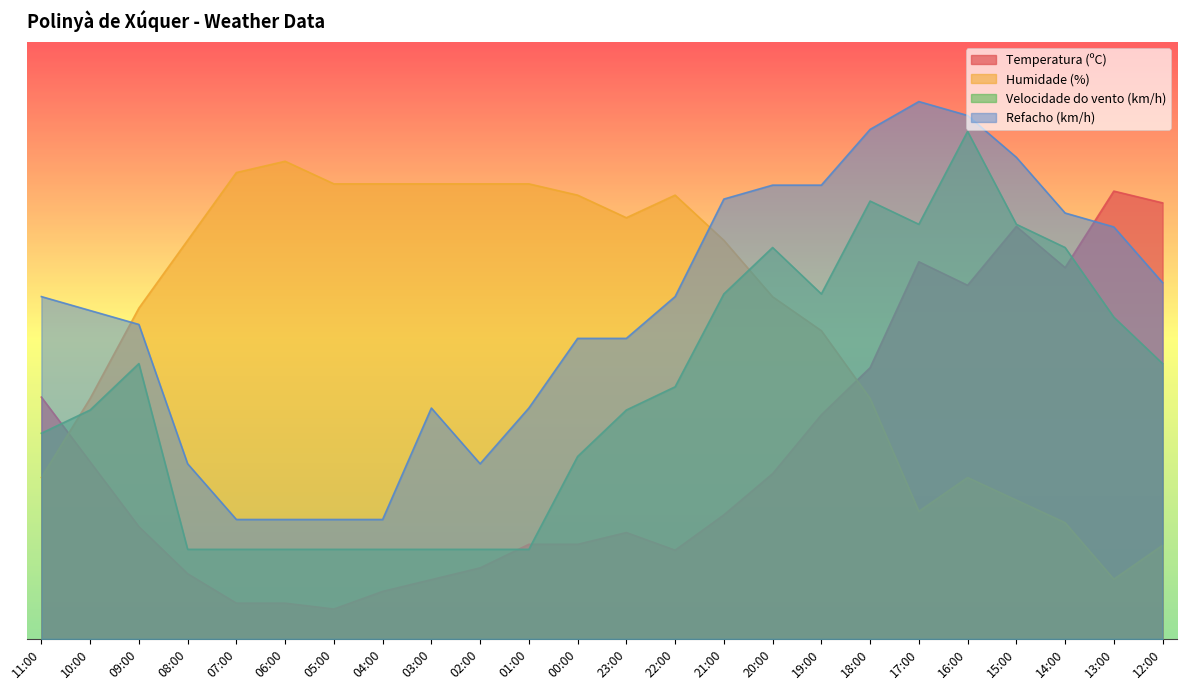

True or false: Refacho (km/h) and Velocidade do vento (km/h) cross at least once.

False